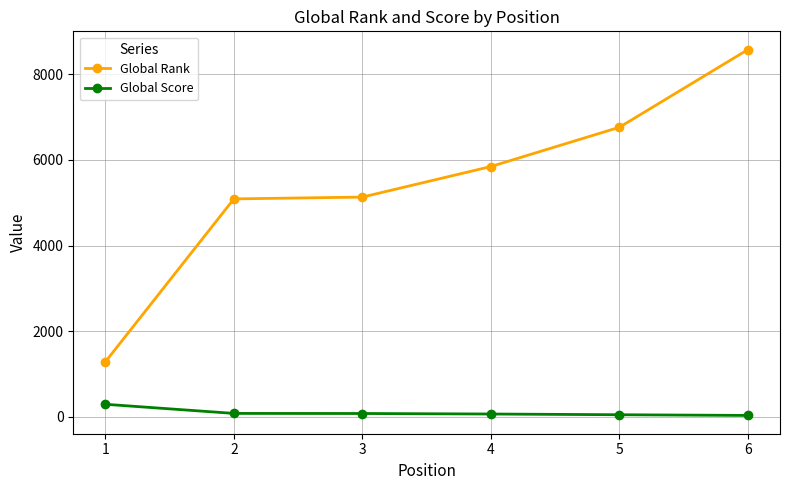

Which series has the largest range (max minus min)?

Global Rank